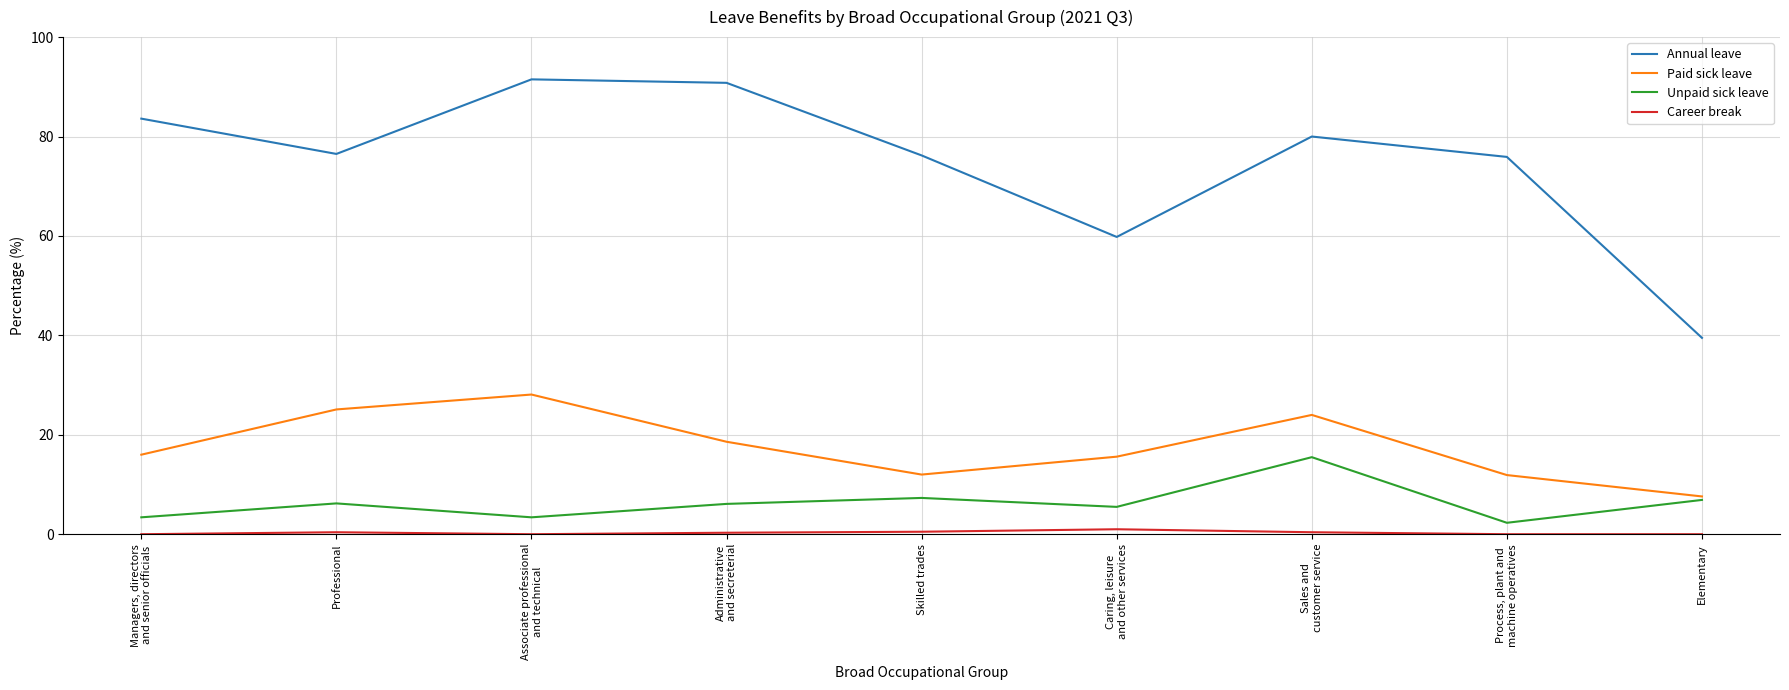

Does the chart have visible grid lines?

Yes